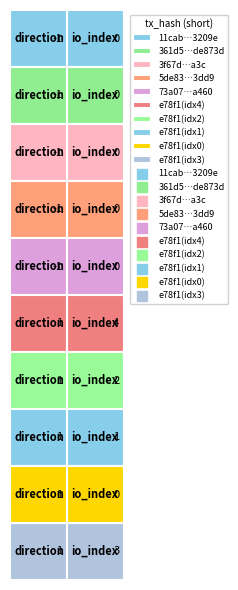

Count the e78f136ae4f92e8647312aa39a9ccbdc80087a9_3 values in the range 1 to 3.

2